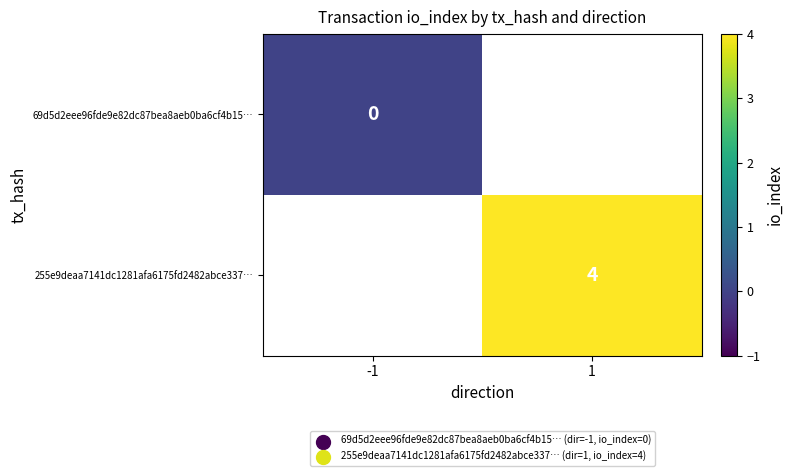

True or false: 255e9deaa7141dc1281afa6175fd2482abce337… has a value of 5.4 at 1.

False